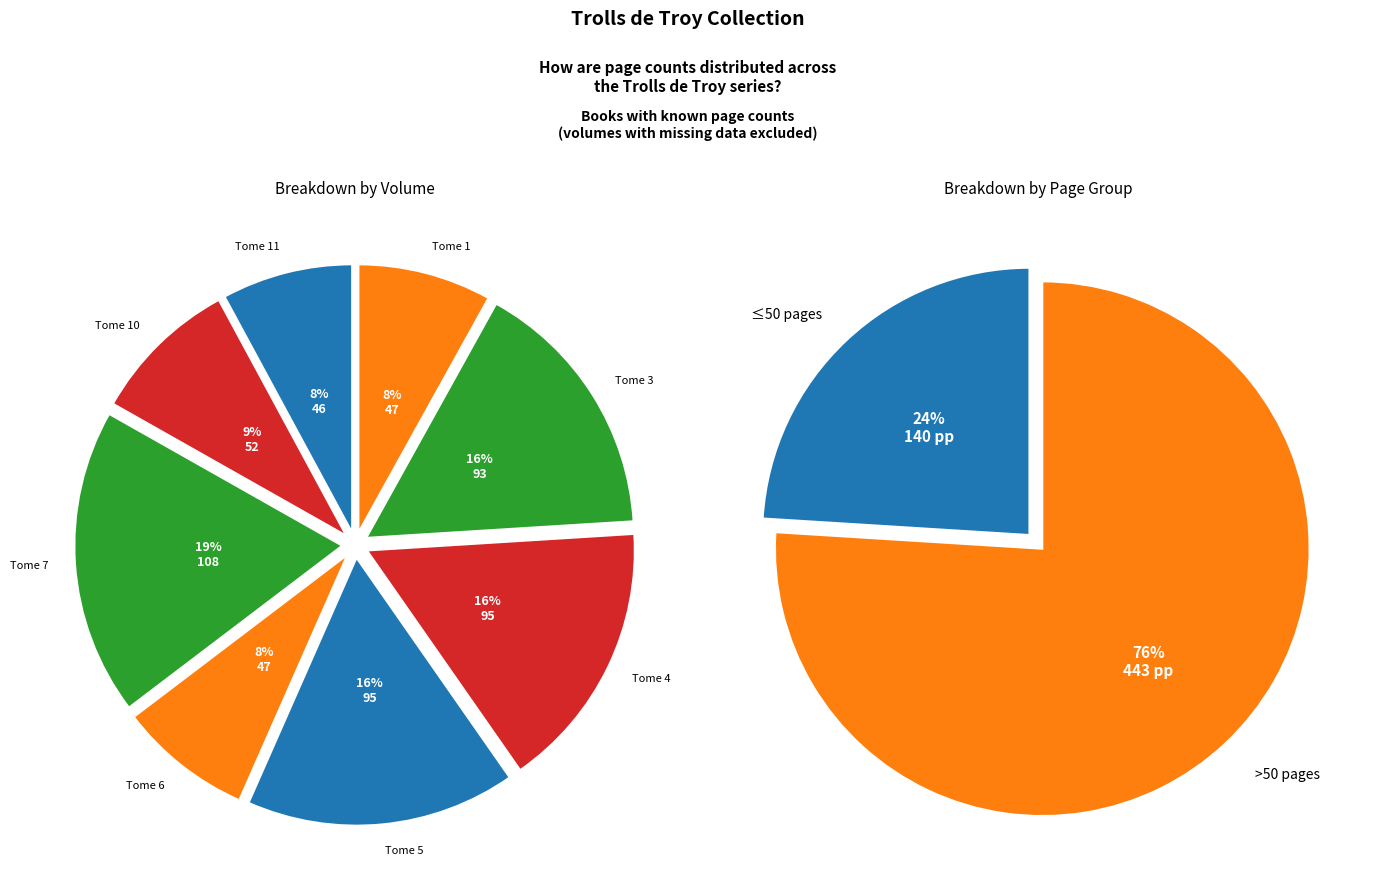

To the nearest percent, what is the difference between the largest and smallest slice percentages?

11%